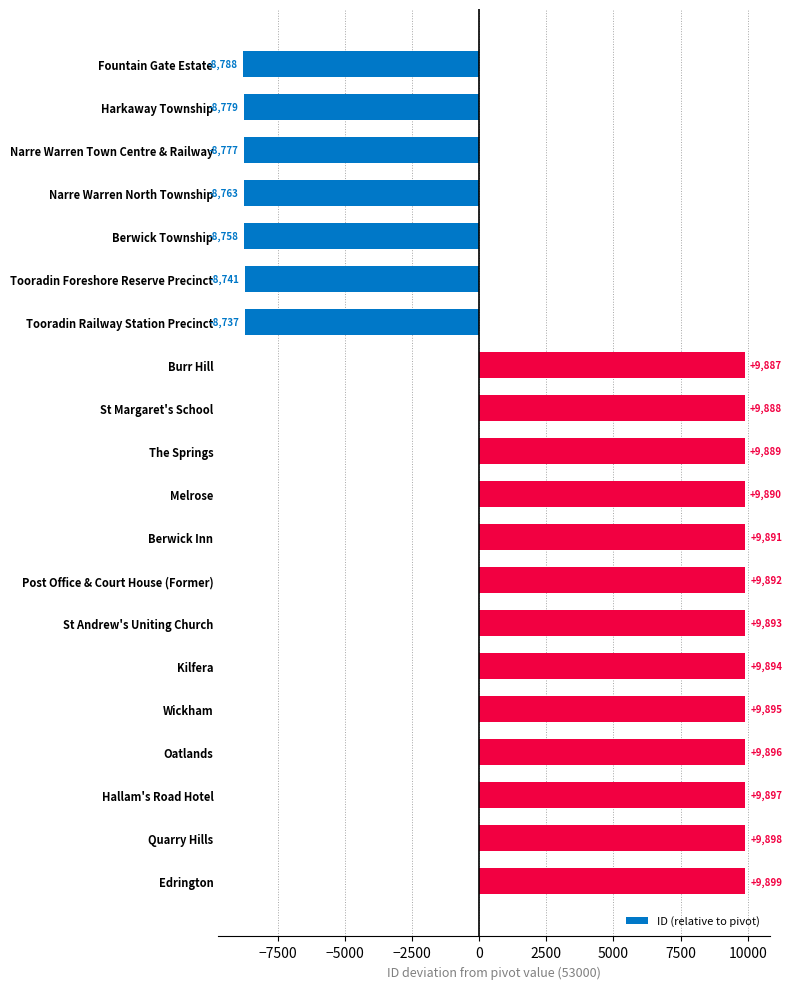

Reading top to bottom, what are all the values shown in this chart?

-8788	-8779	-8777	-8763	-8758	-8741	-8737	9887	9888	9889	9890	9891	9892	9893	9894	9895	9896	9897	9898	9899